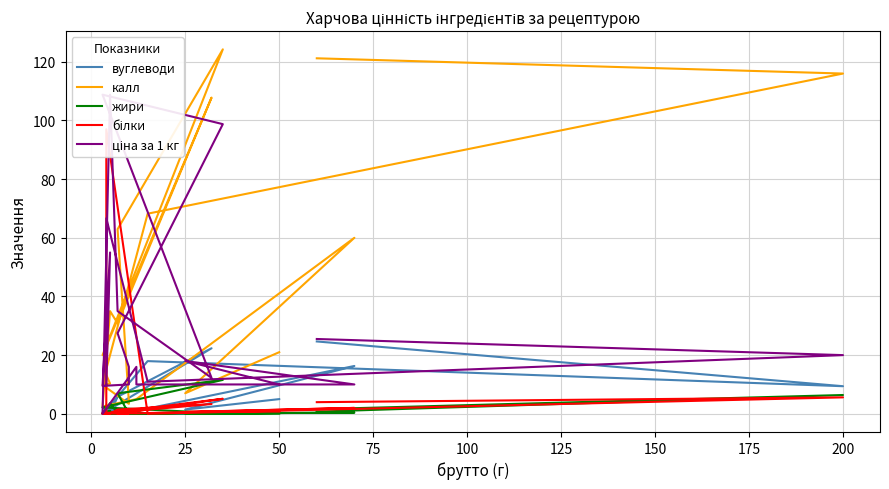

What is the difference between the maximum and minimum values in the вуглеводи series?

24.7